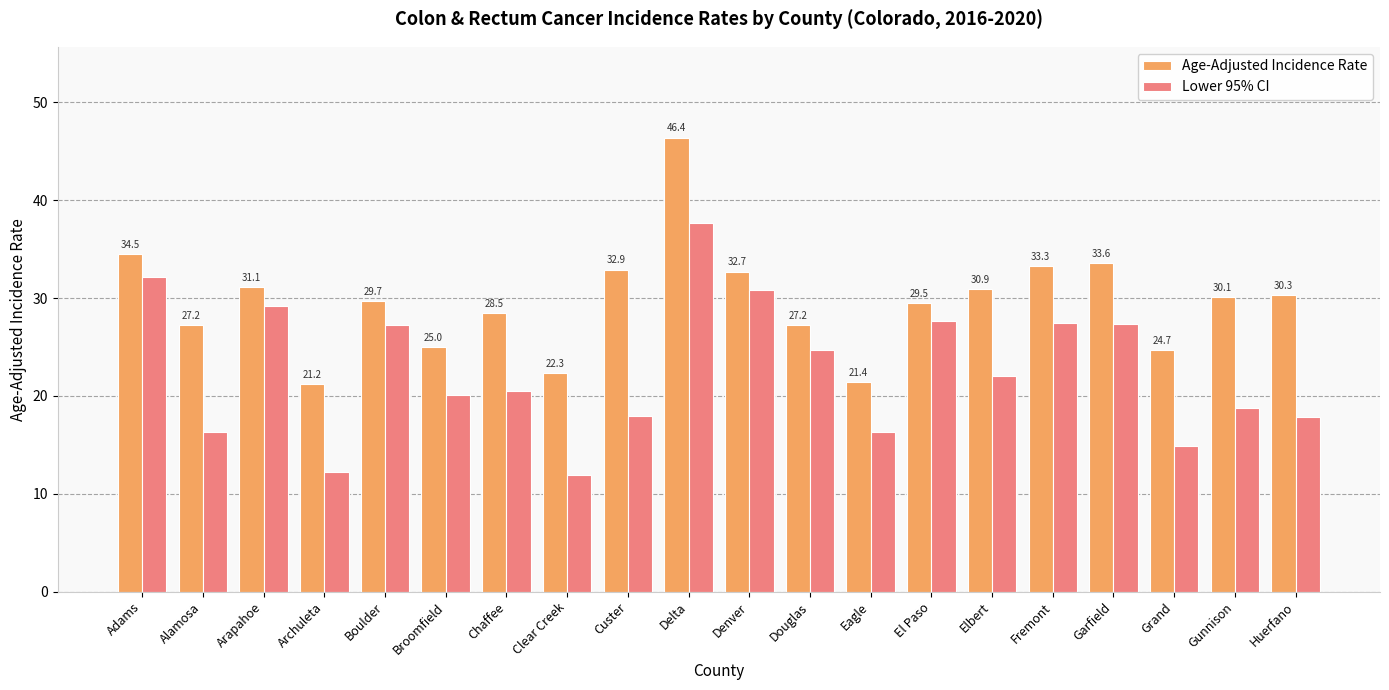

Rank the series by their maximum value, from lowest to highest.

Lower 95% CI, Age-Adjusted Incidence Rate